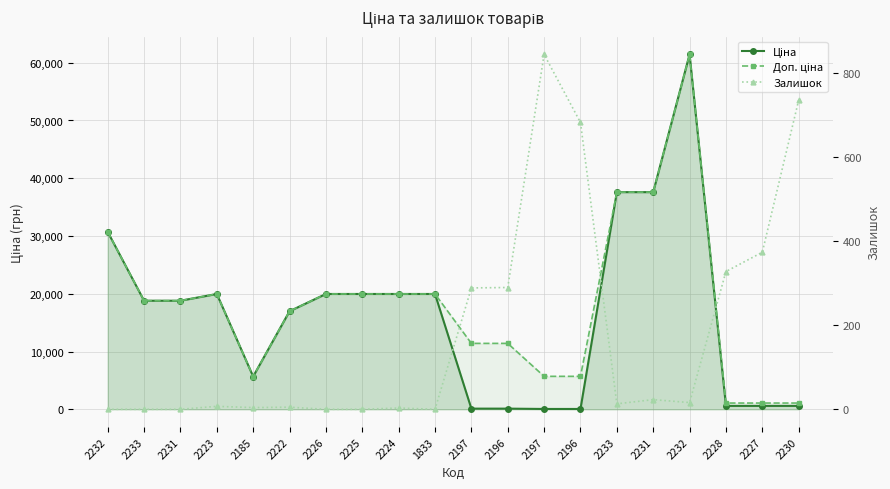

How many interior local peaks does the Залишок series have?

5